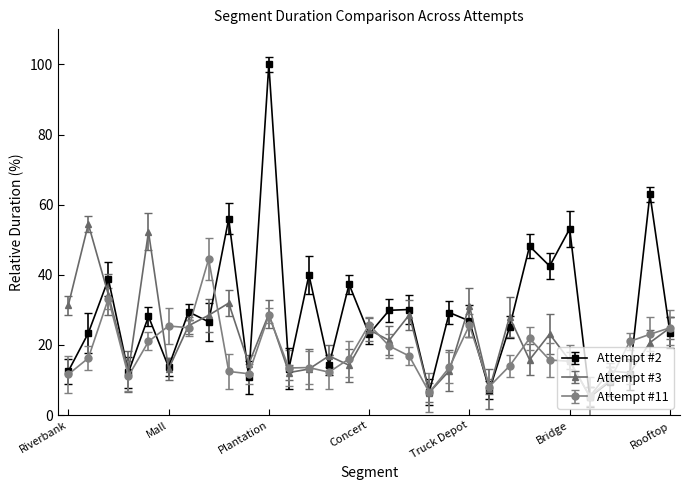

What is the minimum value for Attempt #11?

5.4